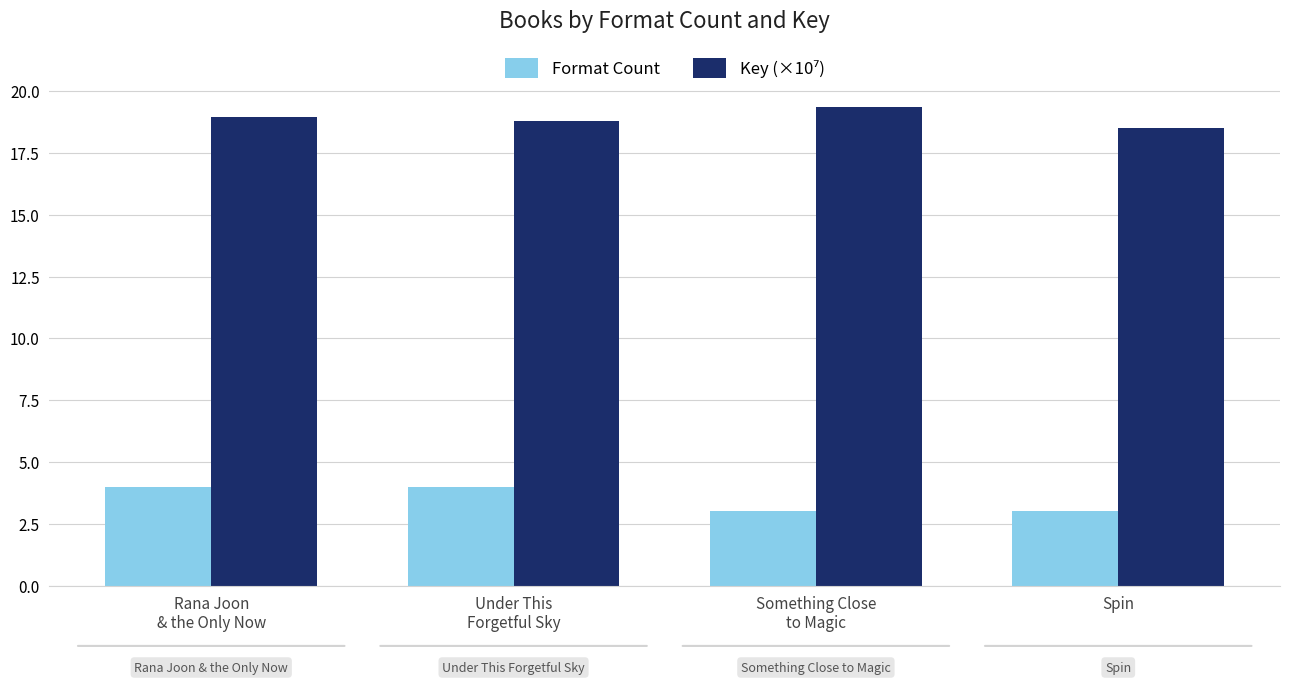

At how many categories does at least one series exceed 7?

4